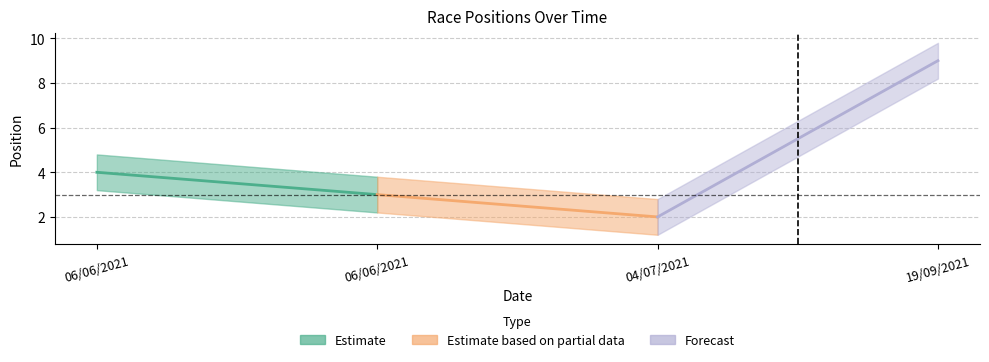

What is the change in value from 04/07/2021 to 19/09/2021?

+7